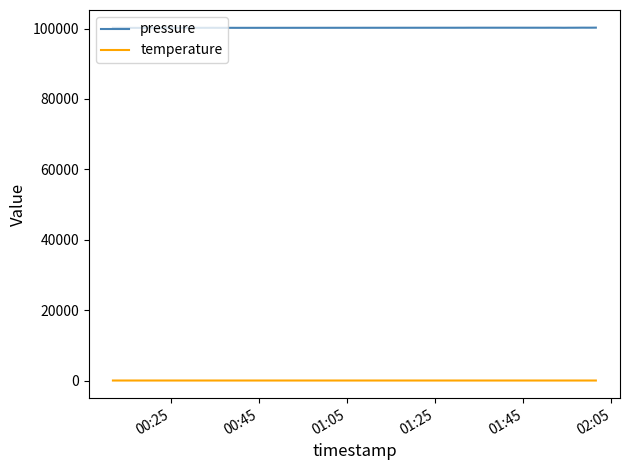

What is the maximum value shown in the chart?

100249.2